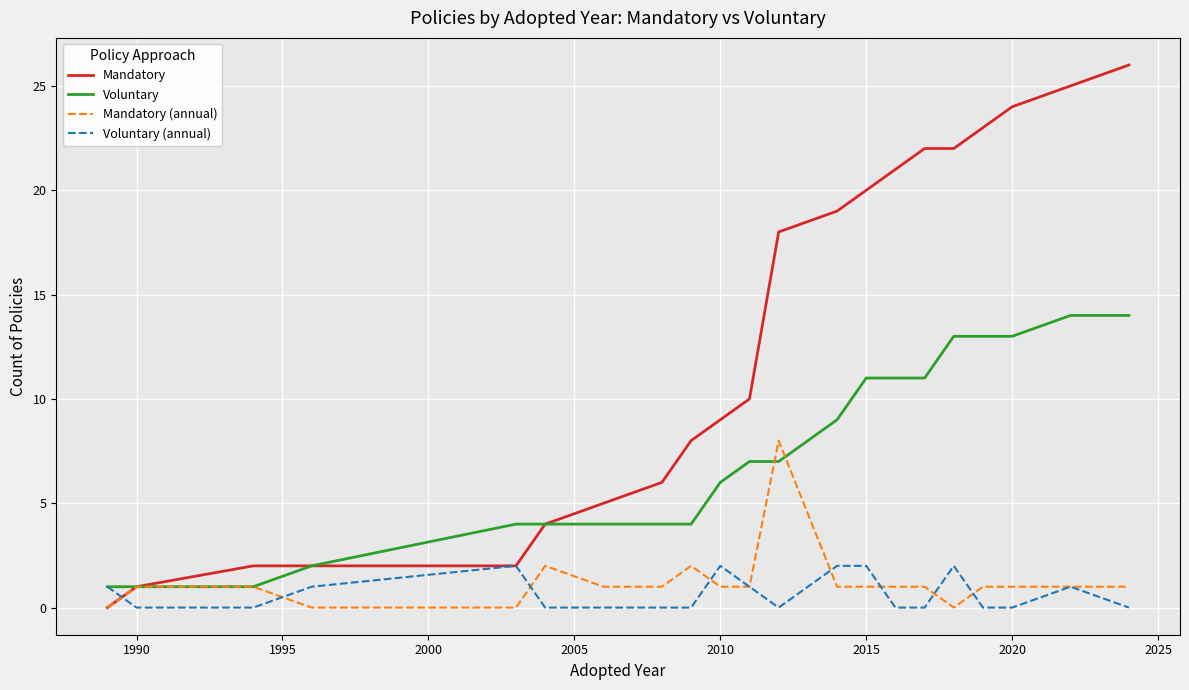

What is the maximum value for Voluntary?

14